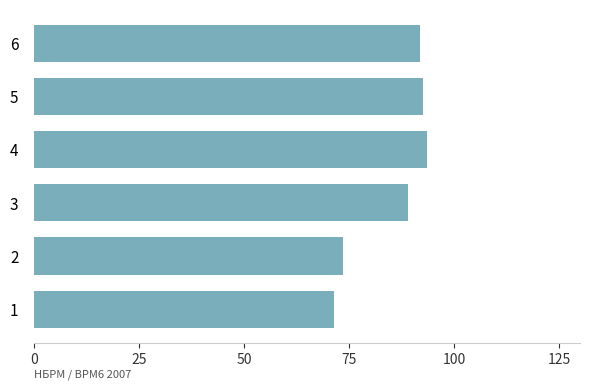

What is the difference between the maximum and minimum values?

22.1